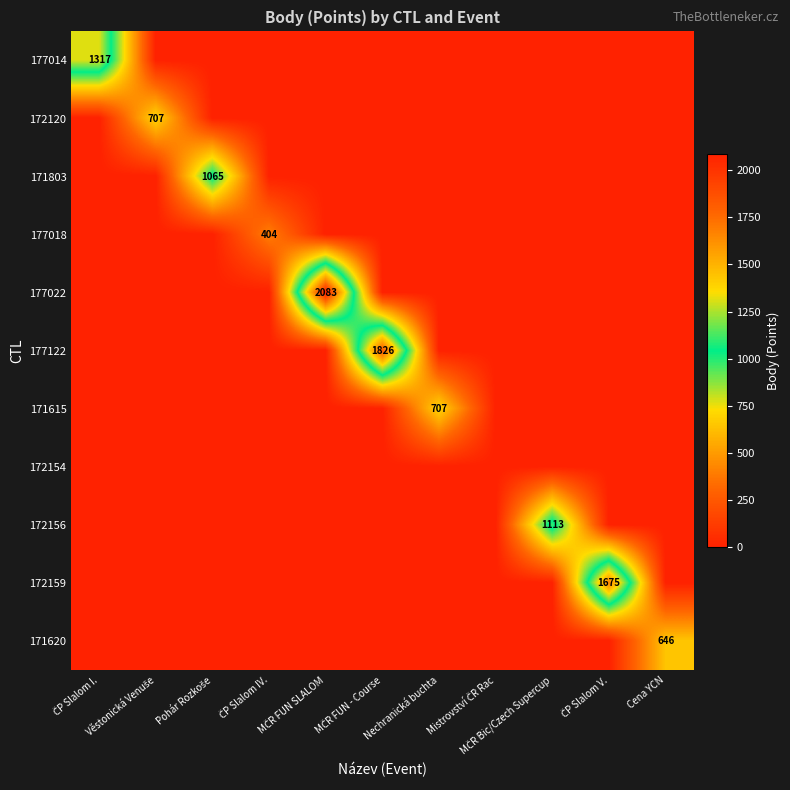

Which series has the largest range (max minus min)?

177022